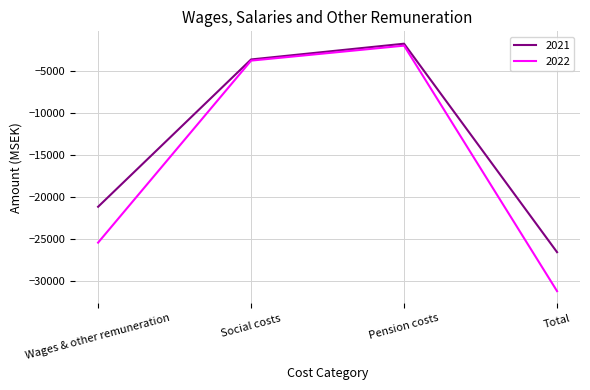

Reading right to left, transcribe all the data shown in this chart.

2021: Total=-26604	Pension costs=-1767	Social costs=-3643	Wages & other remuneration=-21194
2022: Total=-31245	Pension costs=-1996	Social costs=-3782	Wages & other remuneration=-25467